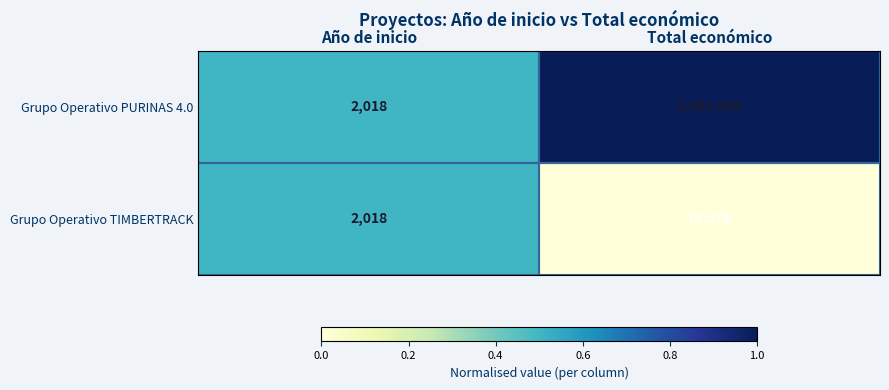

What is the difference between the maximum and minimum values in the Grupo Operativo PURINAS 4.0 series?

8482981